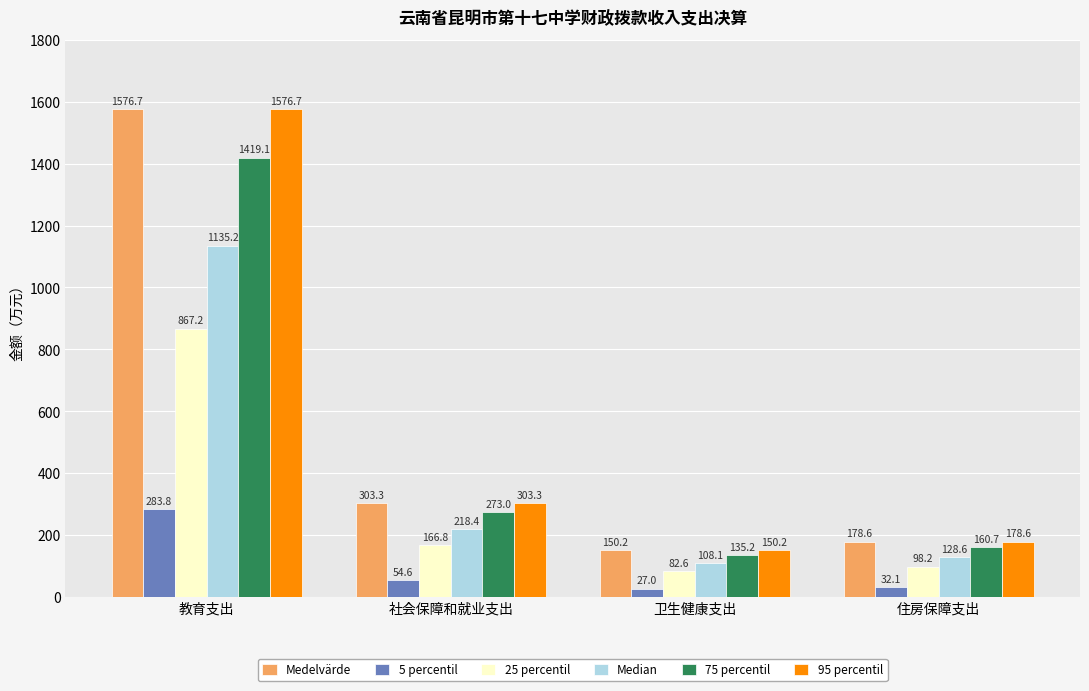

Reading right to left, transcribe all the data shown in this chart.

Medelvärde: 178.6	150.2	303.3	1576.7
5 percentil: 32.1	27.0	54.6	283.8
25 percentil: 98.2	82.6	166.8	867.2
Median: 128.6	108.1	218.4	1135.2
75 percentil: 160.7	135.2	273.0	1419.1
95 percentil: 178.6	150.2	303.3	1576.7